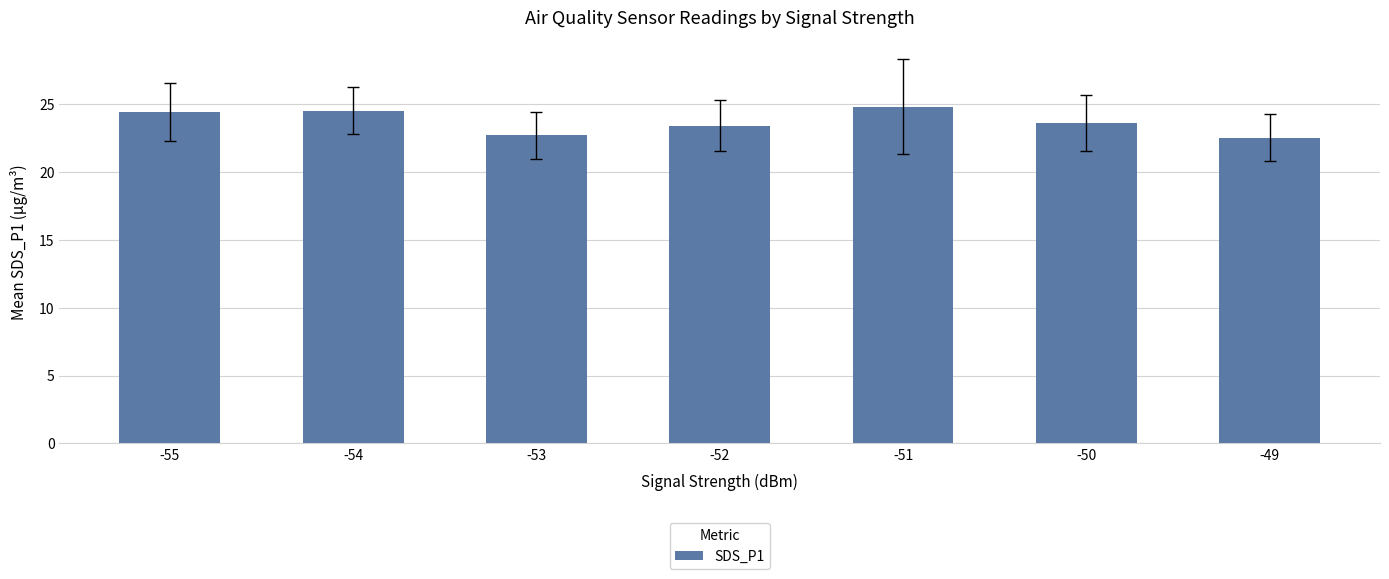

What is the greatest value displayed?

24.8